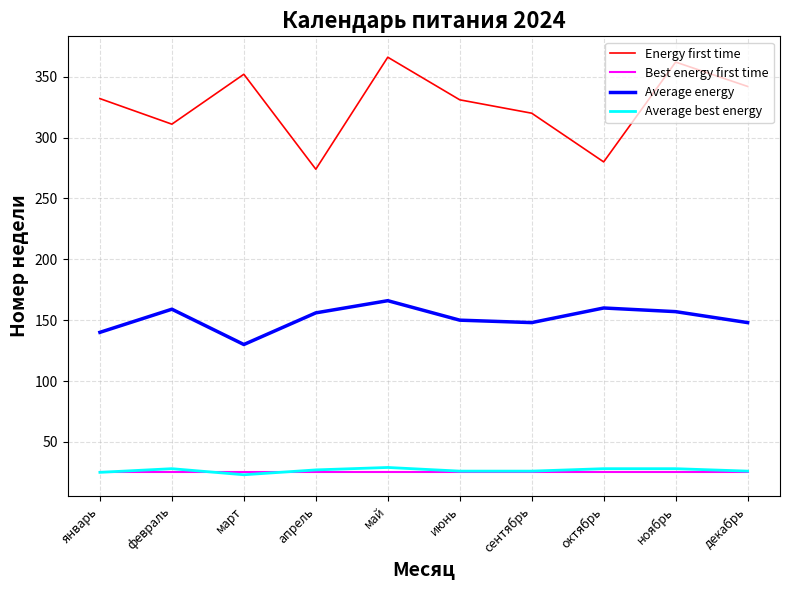

What position from the left is декабрь?

10